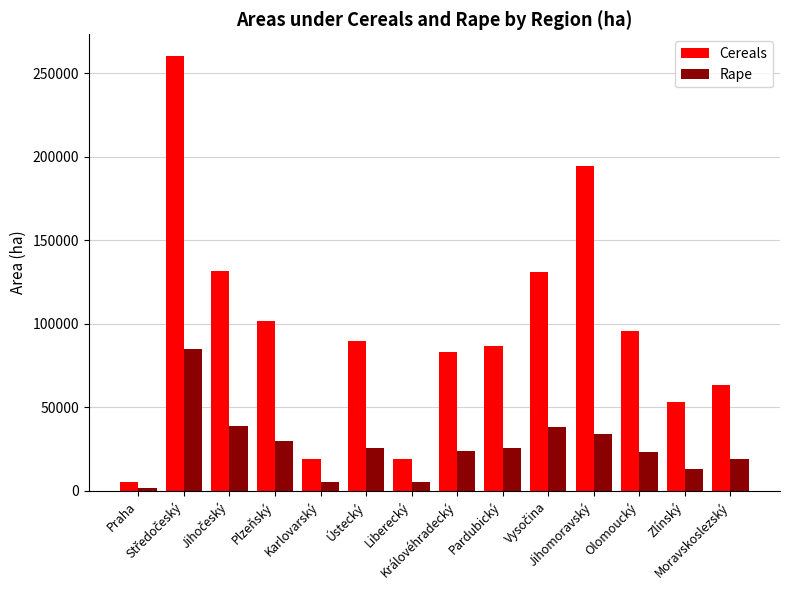

What are all the series names shown in the legend?

Cereals, Rape